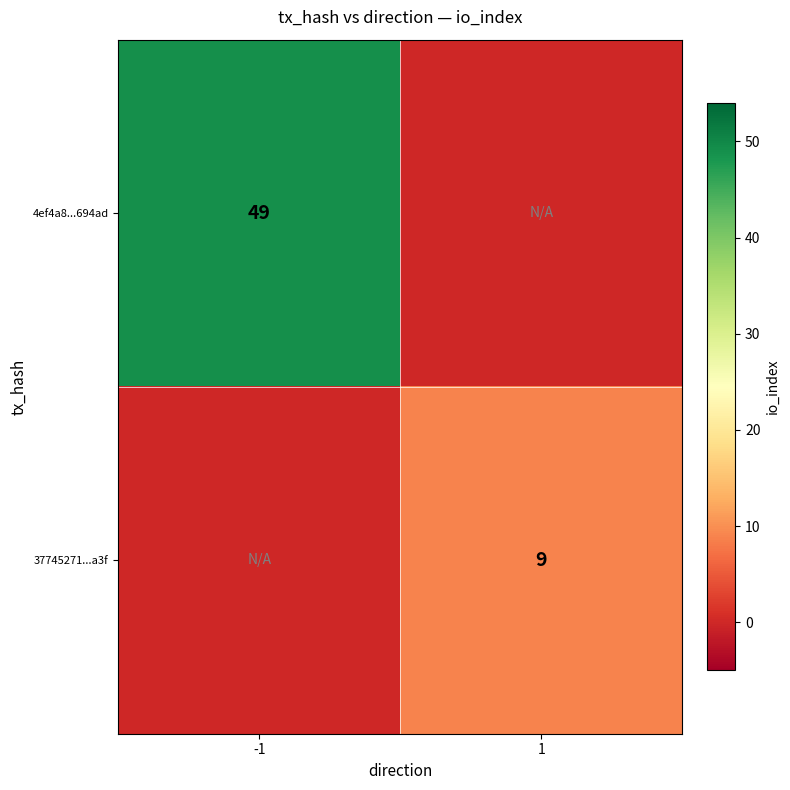

What is the difference between the highest and lowest values at 1?

9